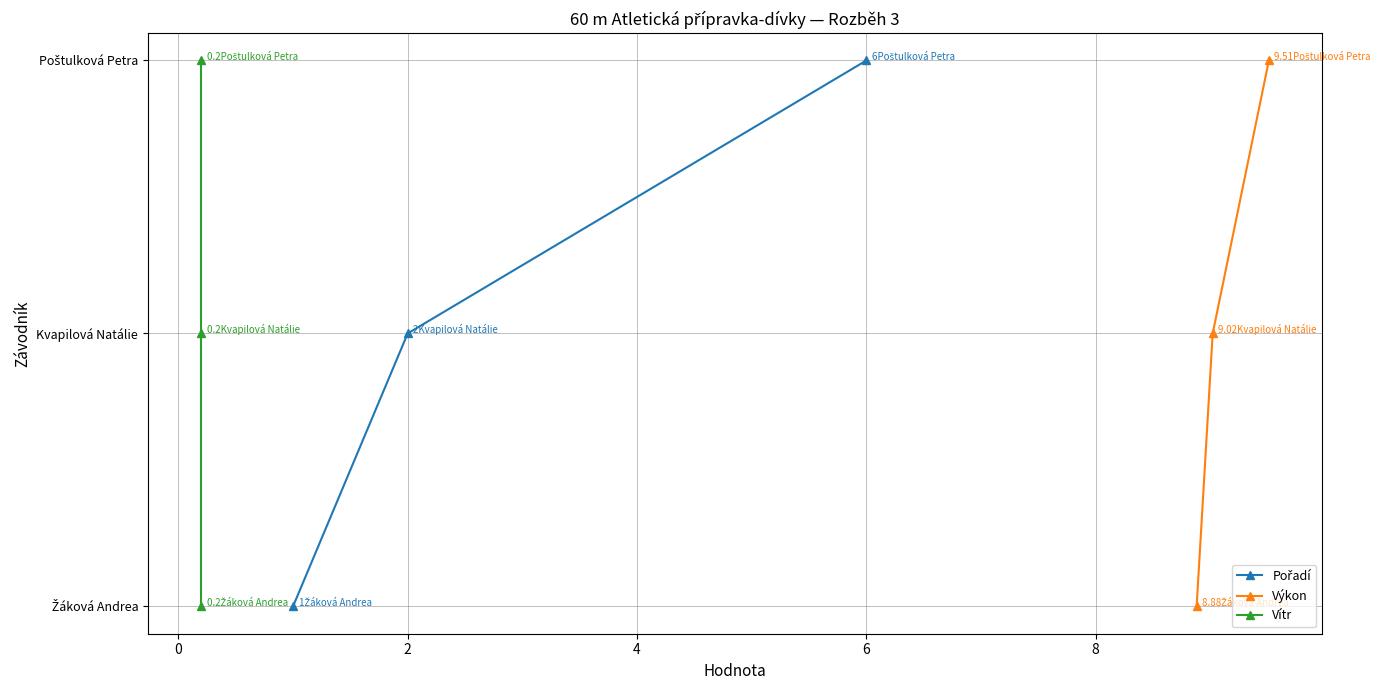

How many lines are shown in the chart?

3